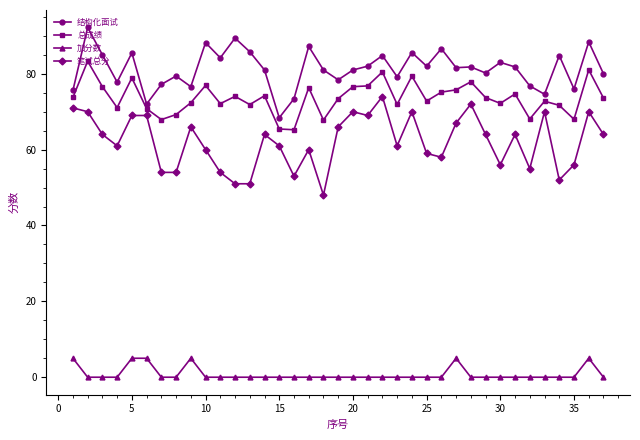

What is the difference between the maximum and minimum values in the 总成绩 series?

18.1